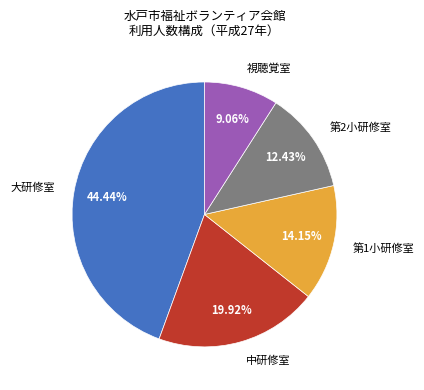

Approximately how many times larger is the value at 大研修室 compared to 中研修室?

2.2